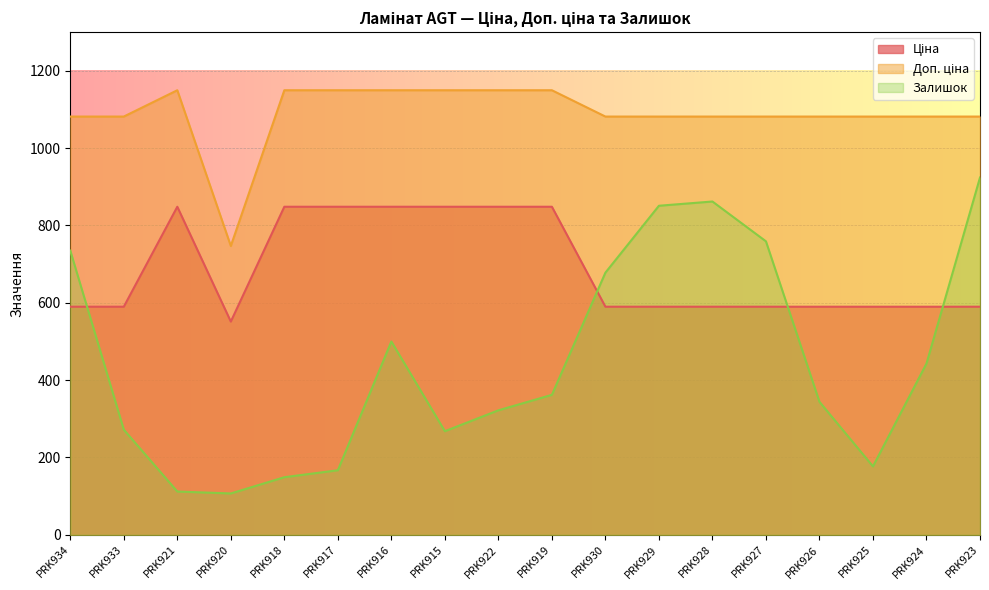

The value of Ціна at PRK927 is 306.6. True or false?

False